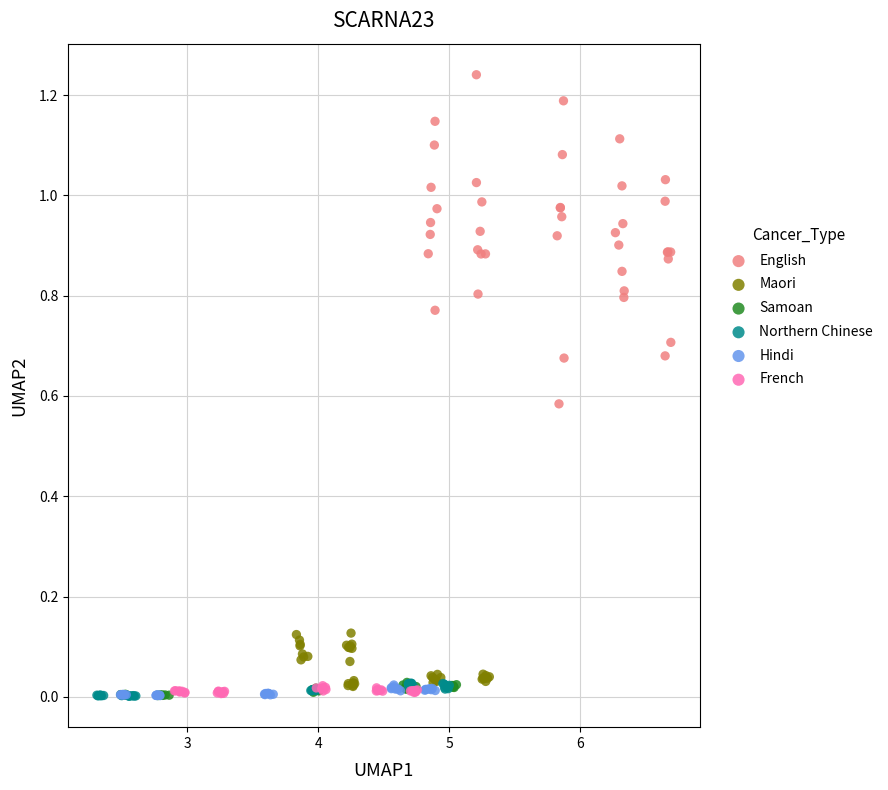

Which series reaches the maximum Y coordinate?

English